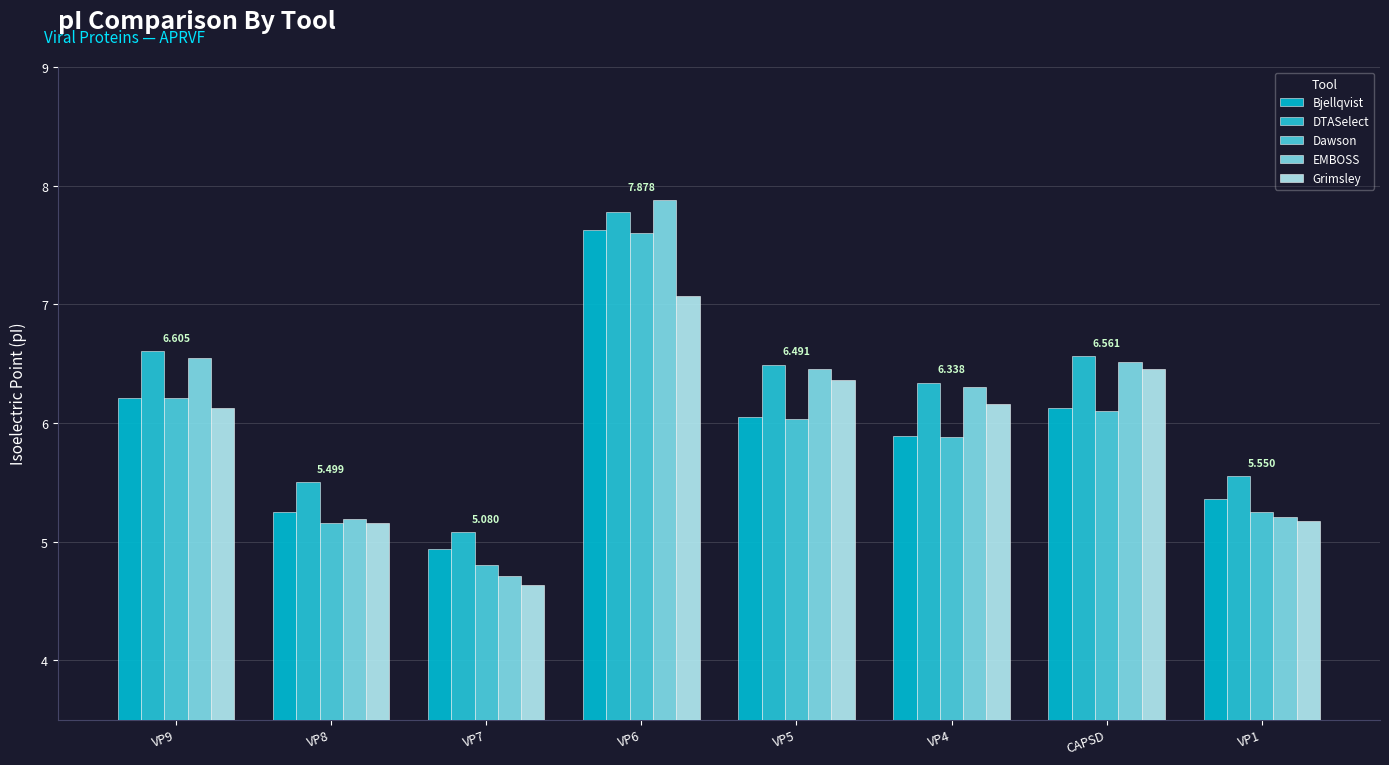

What is the average value of the EMBOSS series?

6.1